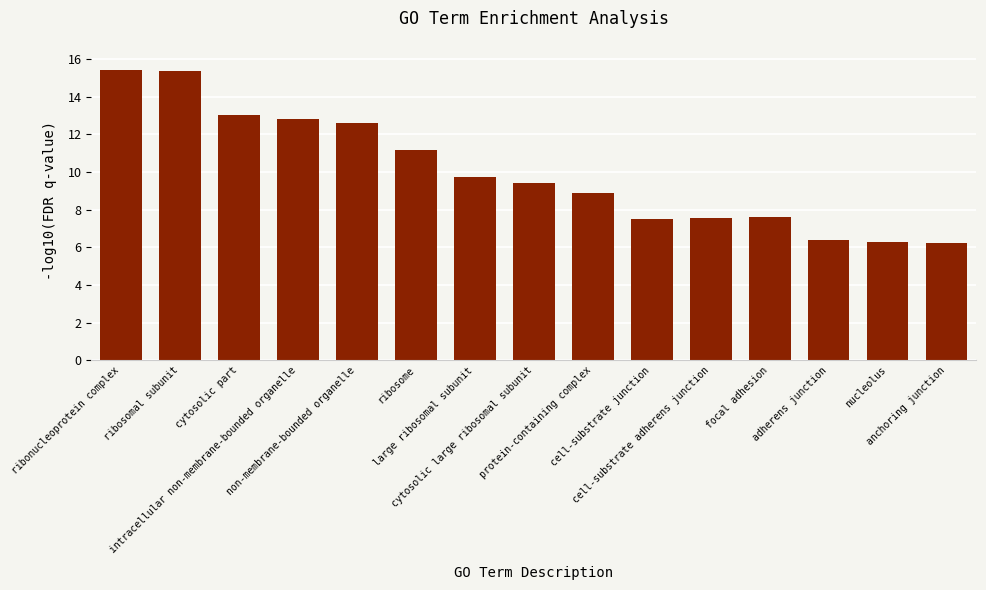

Count the number of categories in the chart.

15